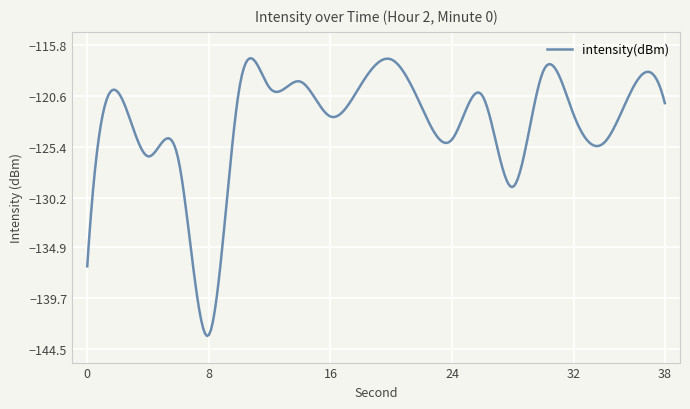

What is the smallest value displayed?

-143.3